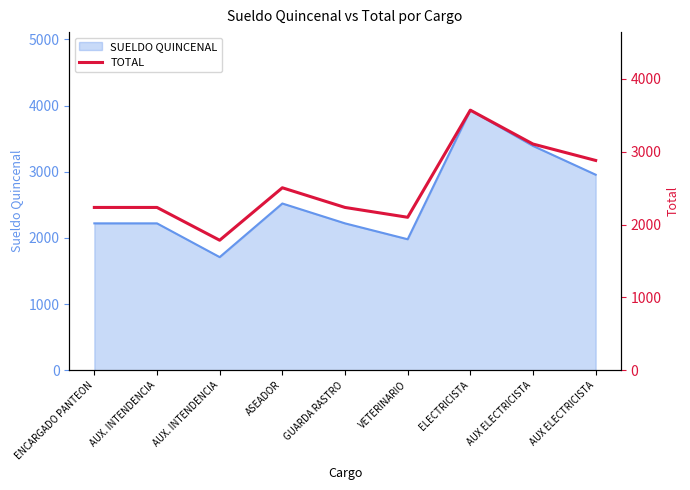

How many lines are shown in the chart?

1